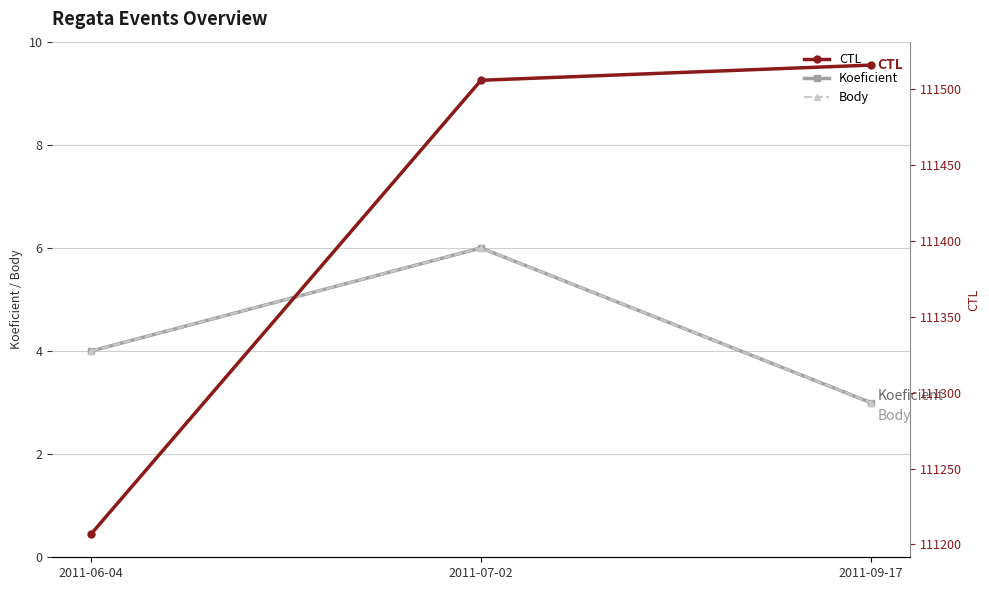

Rank the series at 2011-09-17 from highest to lowest value.

CTL, Koeficient, Body